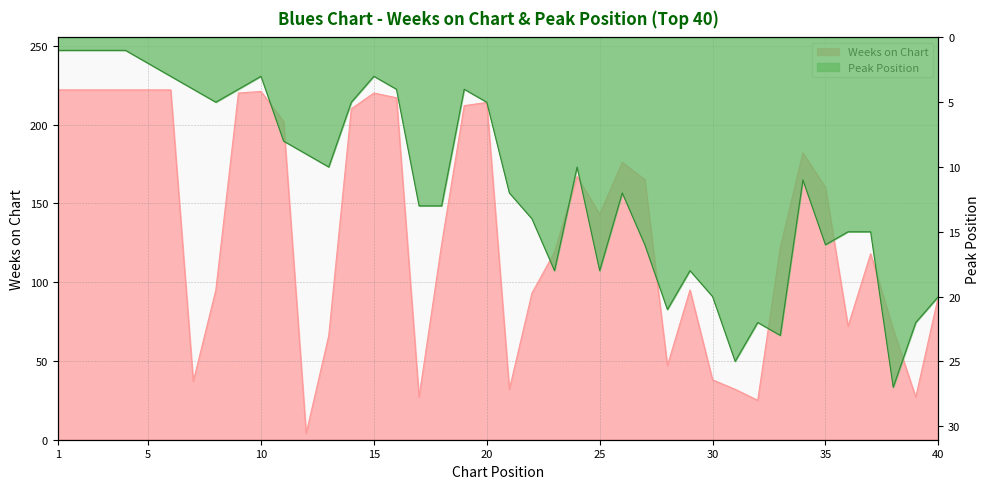

Which category has the lowest value in the Weeks on Chart series?

12